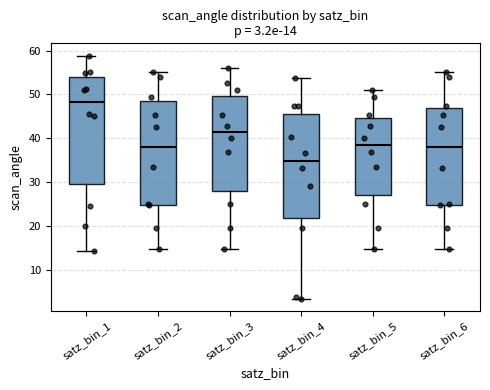

Which box's median line is the highest?

satz_bin_1